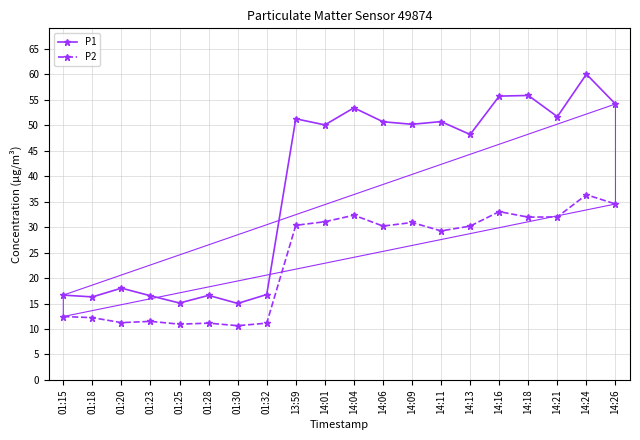

What is the value of the P1 point at the 2nd from the left?

16.3